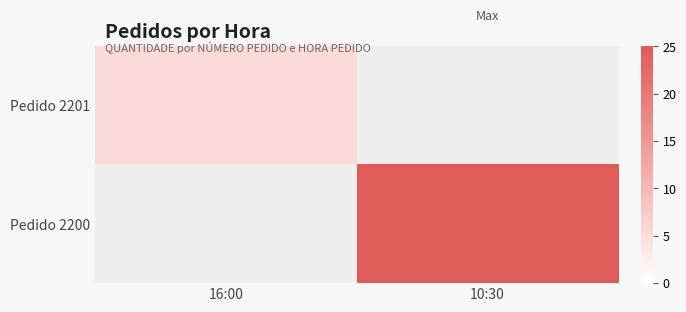

What is the approximate value of Pedido 2200 at 10:30?

25.0